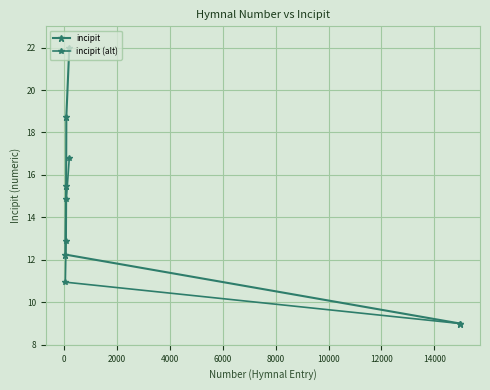

How many categories are shown in the chart?

5